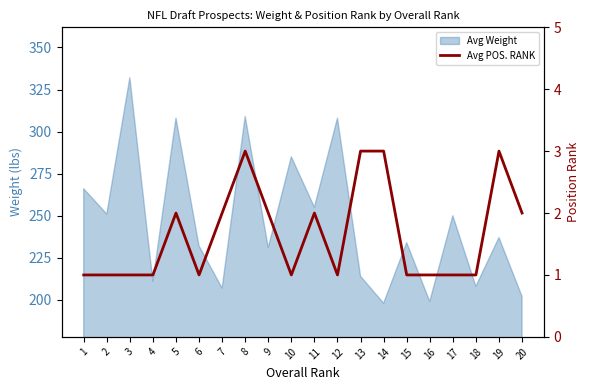

Is it true that the value at 16 is 1?

True